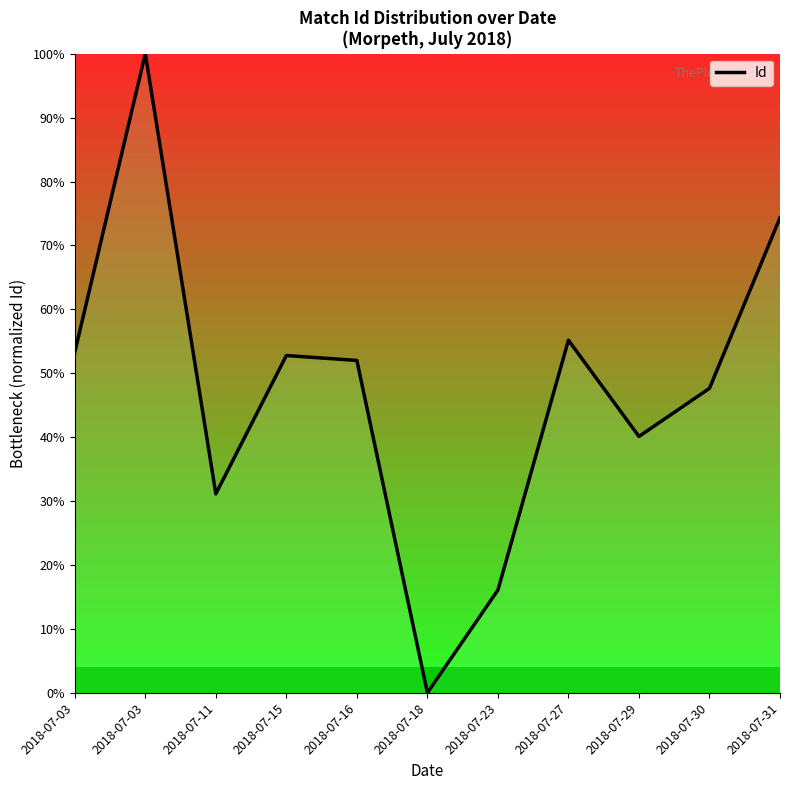

Where is the first local minimum?

2018-07-11